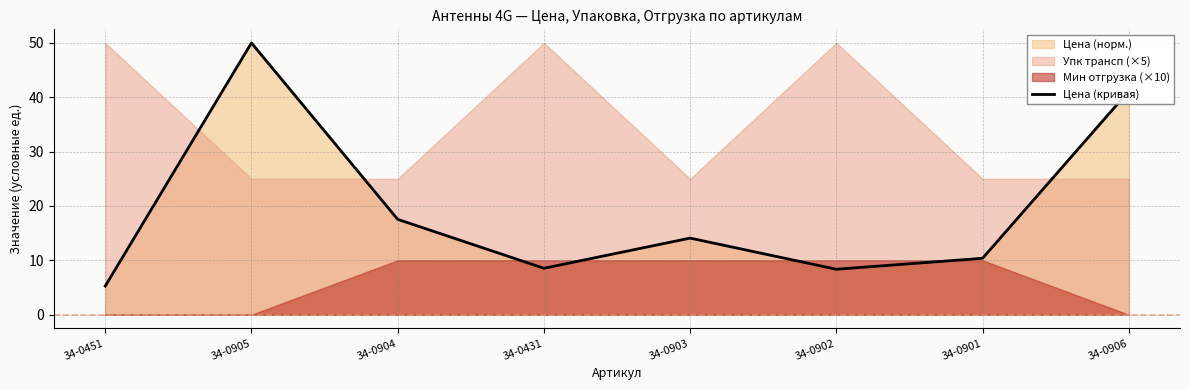

Approximately how many times larger is the value at 34-0905 compared to 34-0451?

9.5